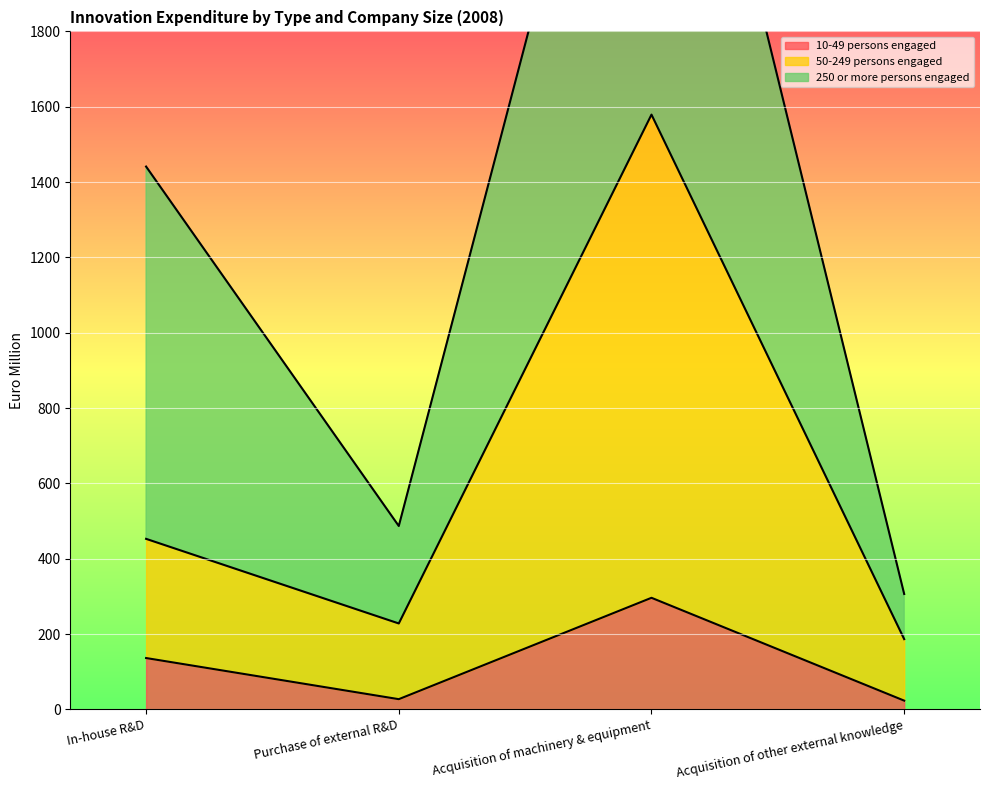

What is the sum of all 10-49 persons engaged values?

483.6